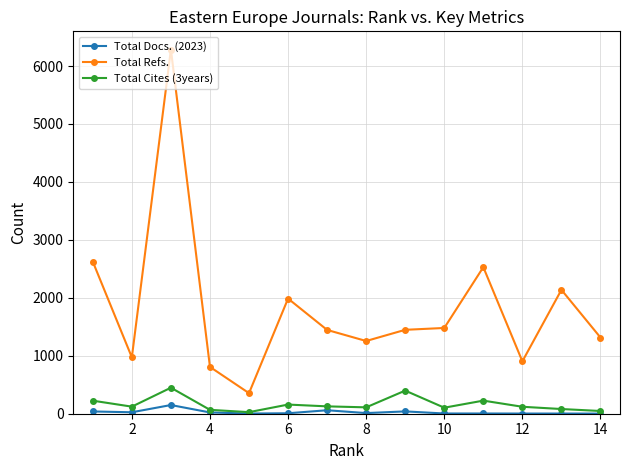

What is the greatest value displayed?

6285